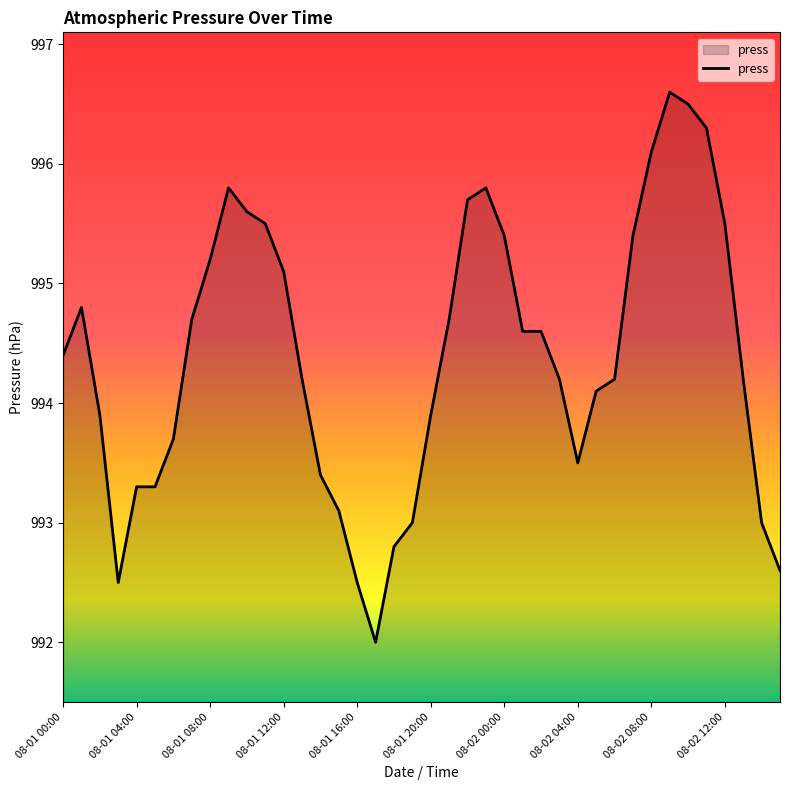

What is the minimum value shown in the chart?

992.0